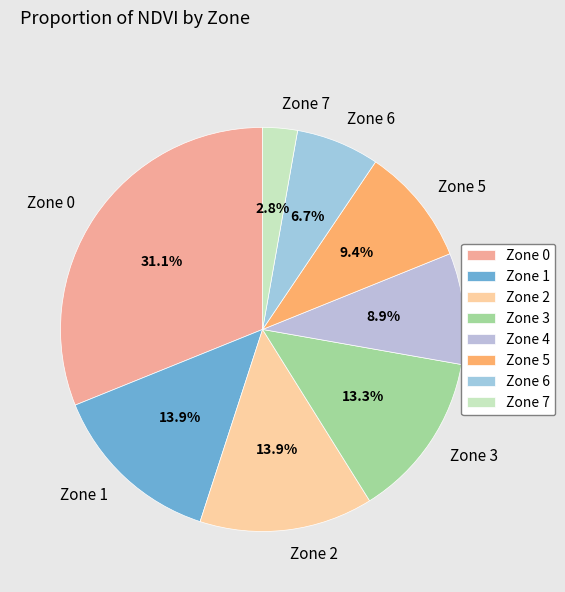

To the nearest percent, what is the difference between the largest and smallest slice percentages?

28%